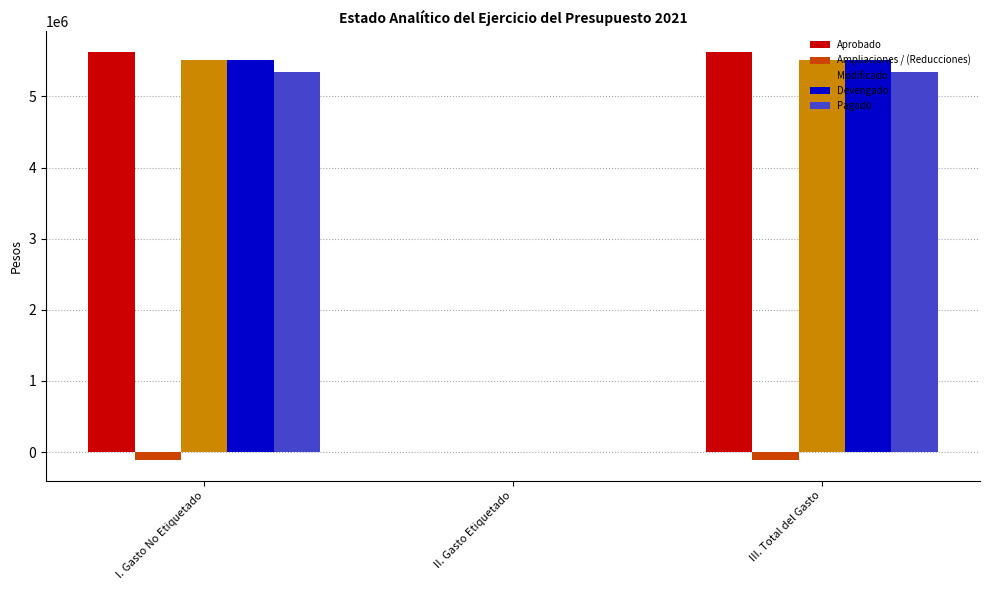

What is the sum of all Aprobado values?

11254842